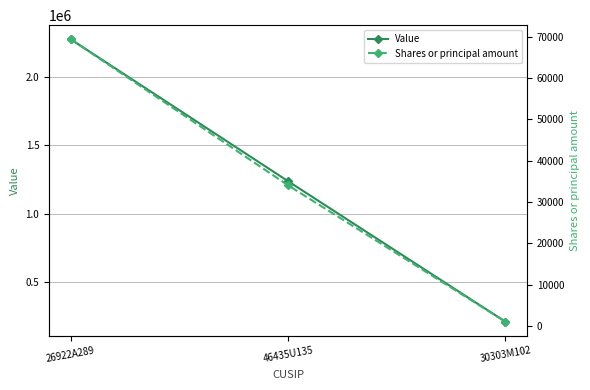

Count the Value values in the range 208761 to 2276300.

3